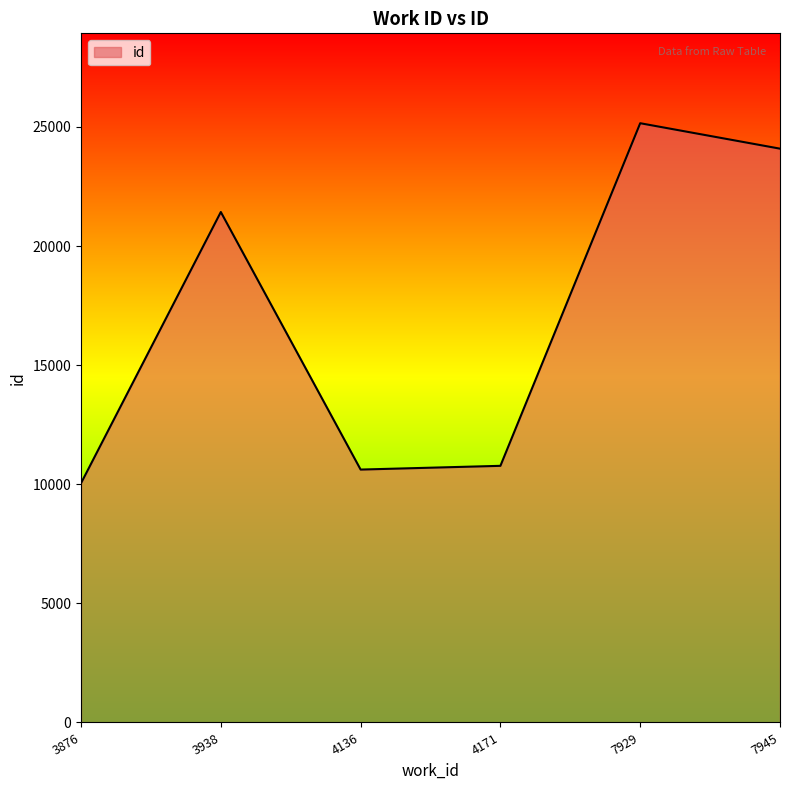

How many lines are shown in the chart?

1